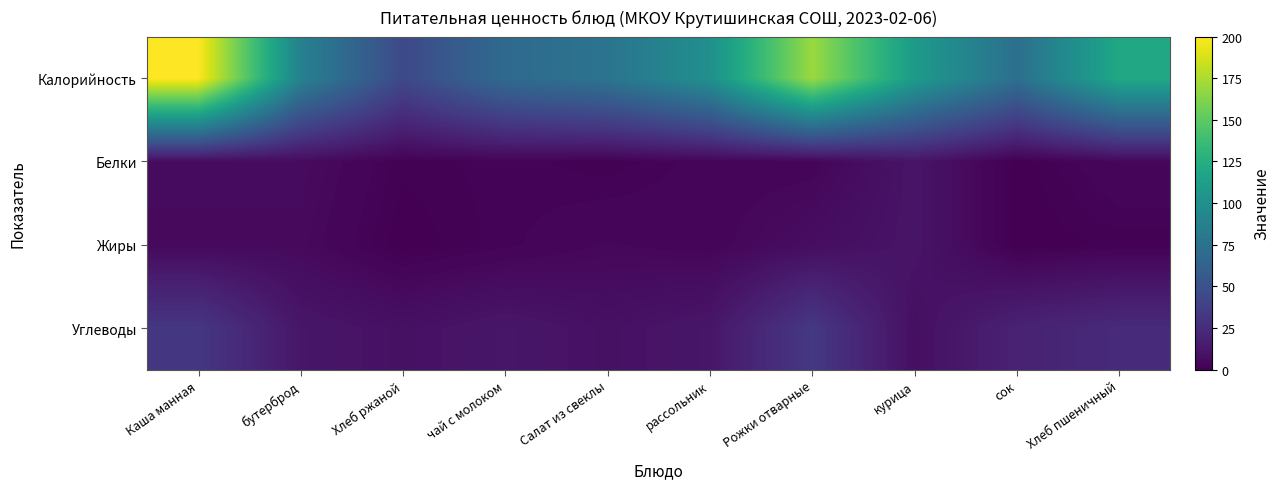

List the series in order of their peak value, highest first.

Калорийность, Углеводы, Белки, Жиры